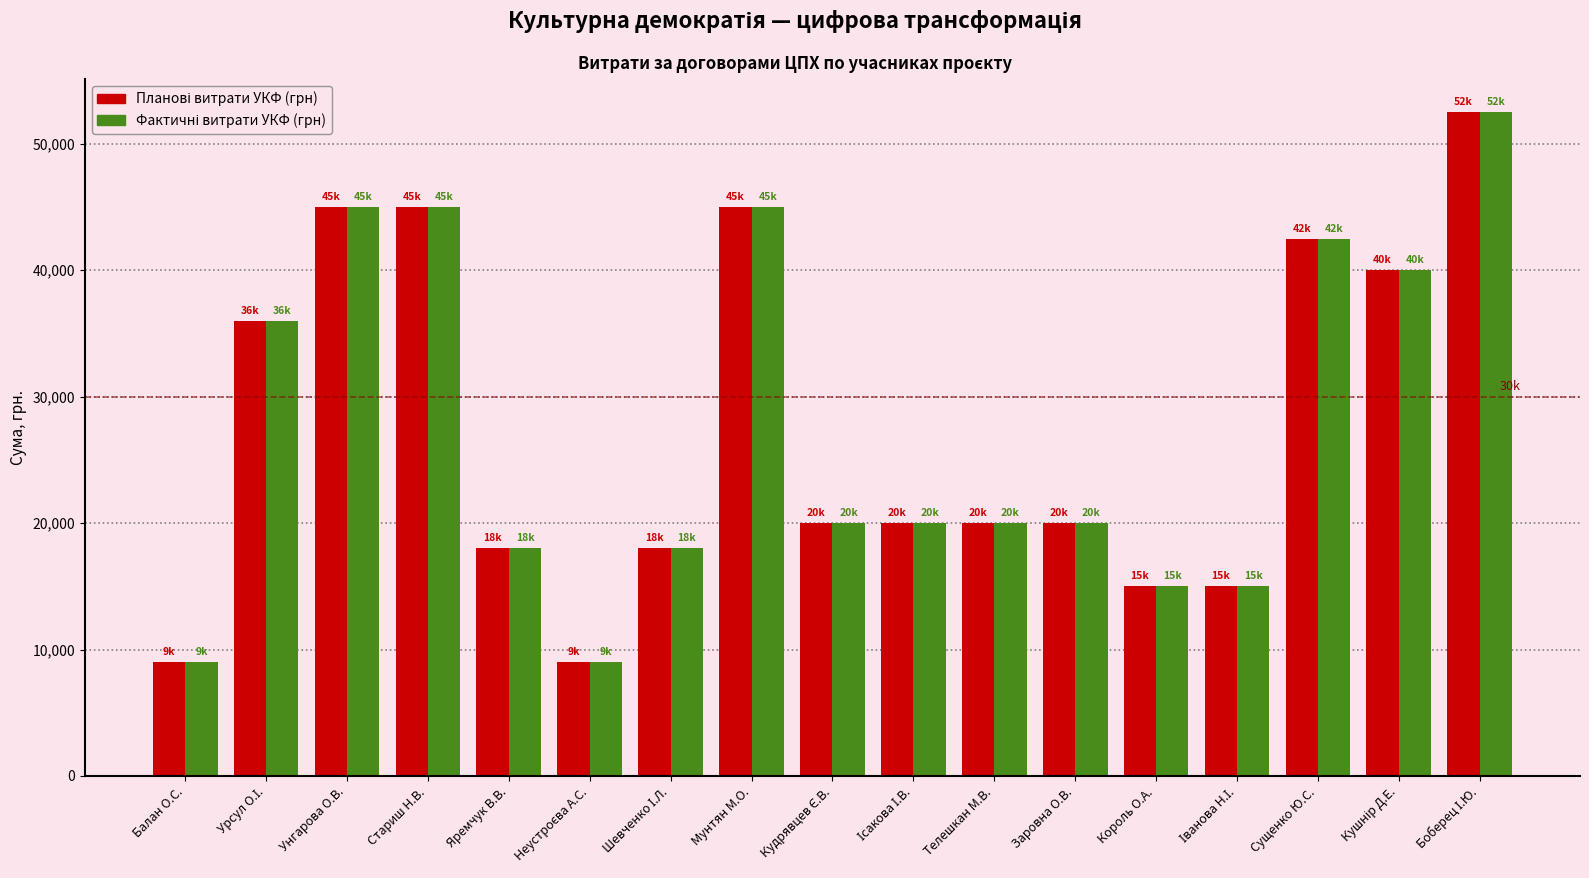

What is the label of the 14th bar from the right?

Стариш Н.В.